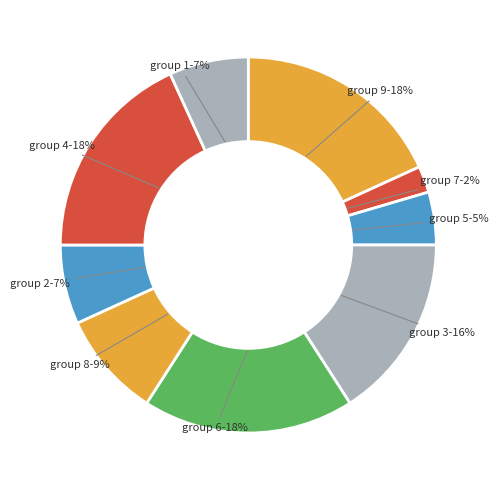

Is there a majority slice in this chart?

No